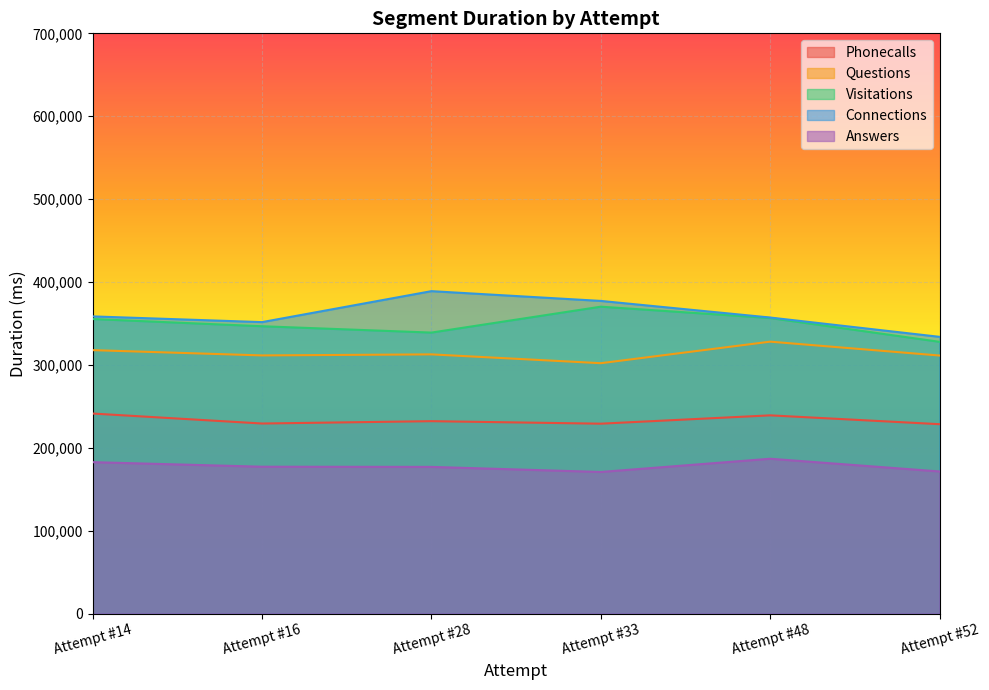

What is the value of the Answers point at the 1st from the left?

182626